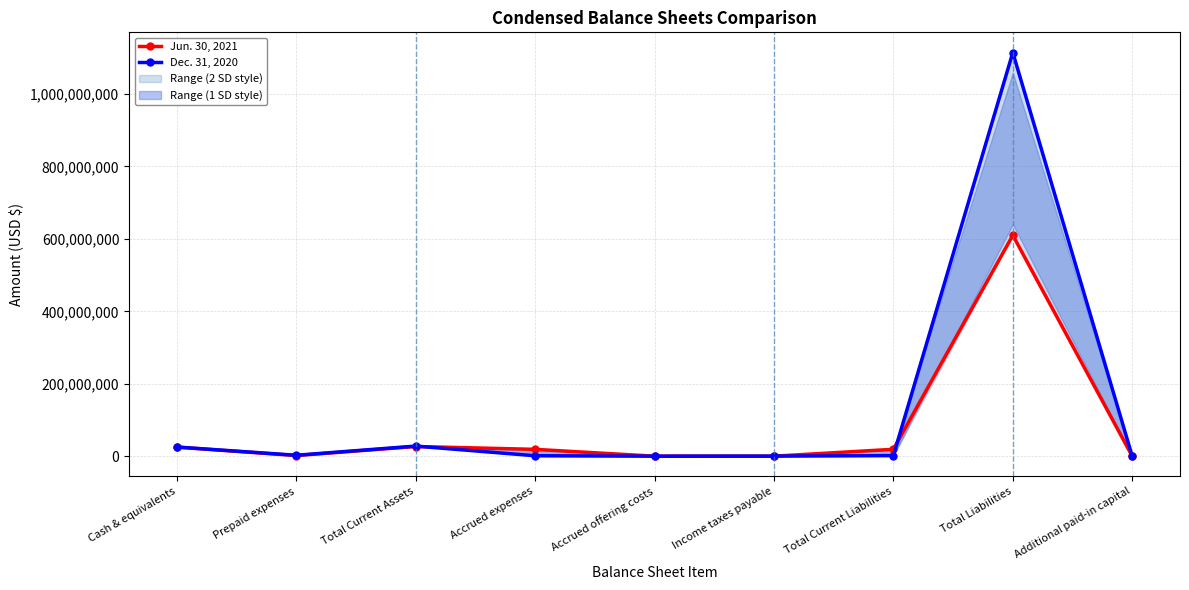

What is the difference between the maximum and minimum values in the Jun. 30, 2021 series?

609880023